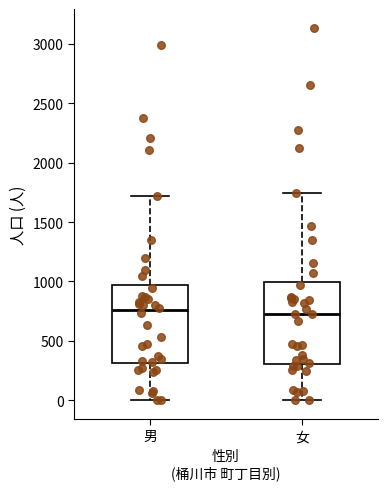

Reading left to right, read every box against the y-axis: the position of its median line, the range the box covers, and the ends of its whiskers. The values are not printed on the chart, so give them approximately, as read against the axis.

男: median 750, box 300 to 950, whiskers 0 to 1700
女: median 750, box 300 to 1000, whiskers 0 to 1750